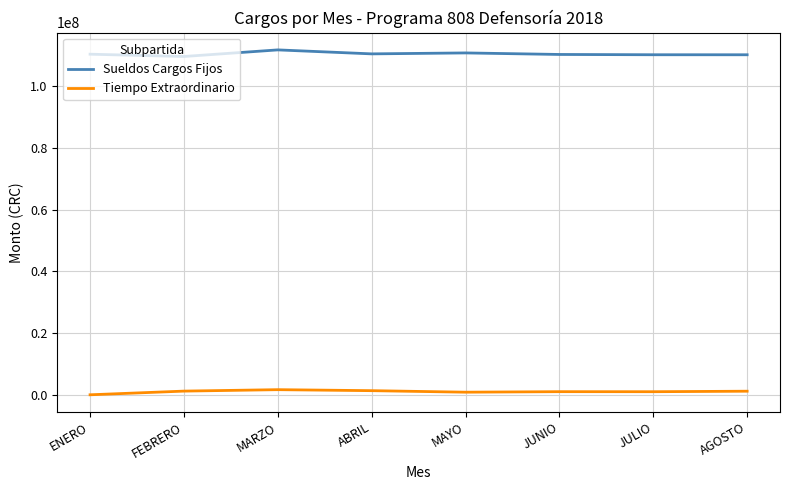

Count the number of categories in the chart.

8